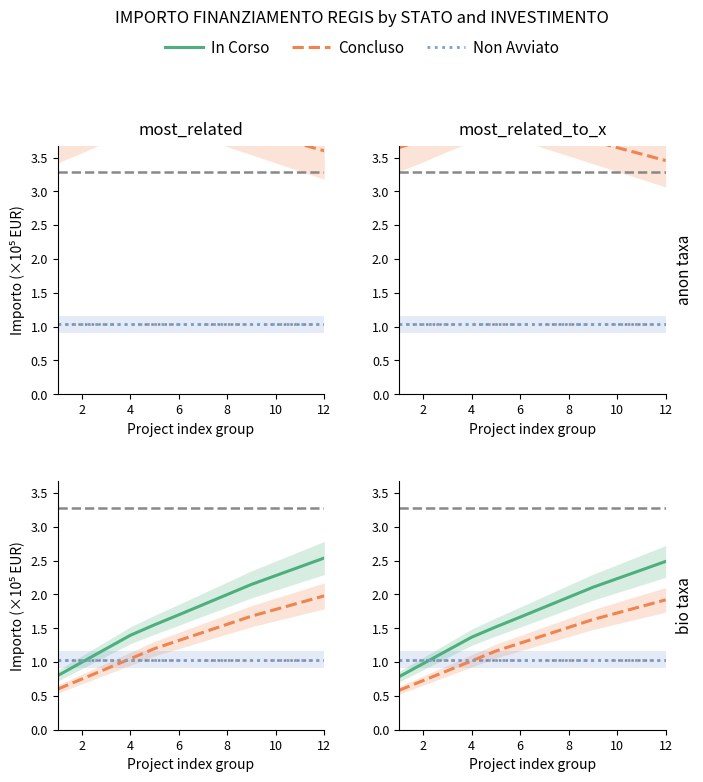

The value of In Corso at 6 is 2.6. True or false?

False